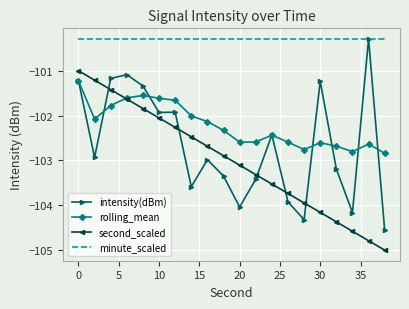

True or false: second_scaled and intensity(dBm) intersect in this chart.

True